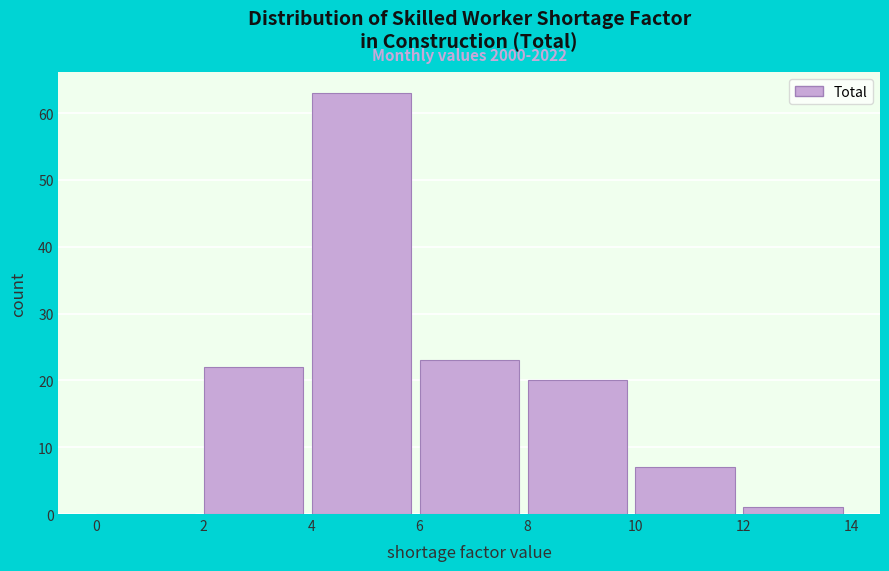

Over which range of the x-axis is the bar tallest?

4 to 6